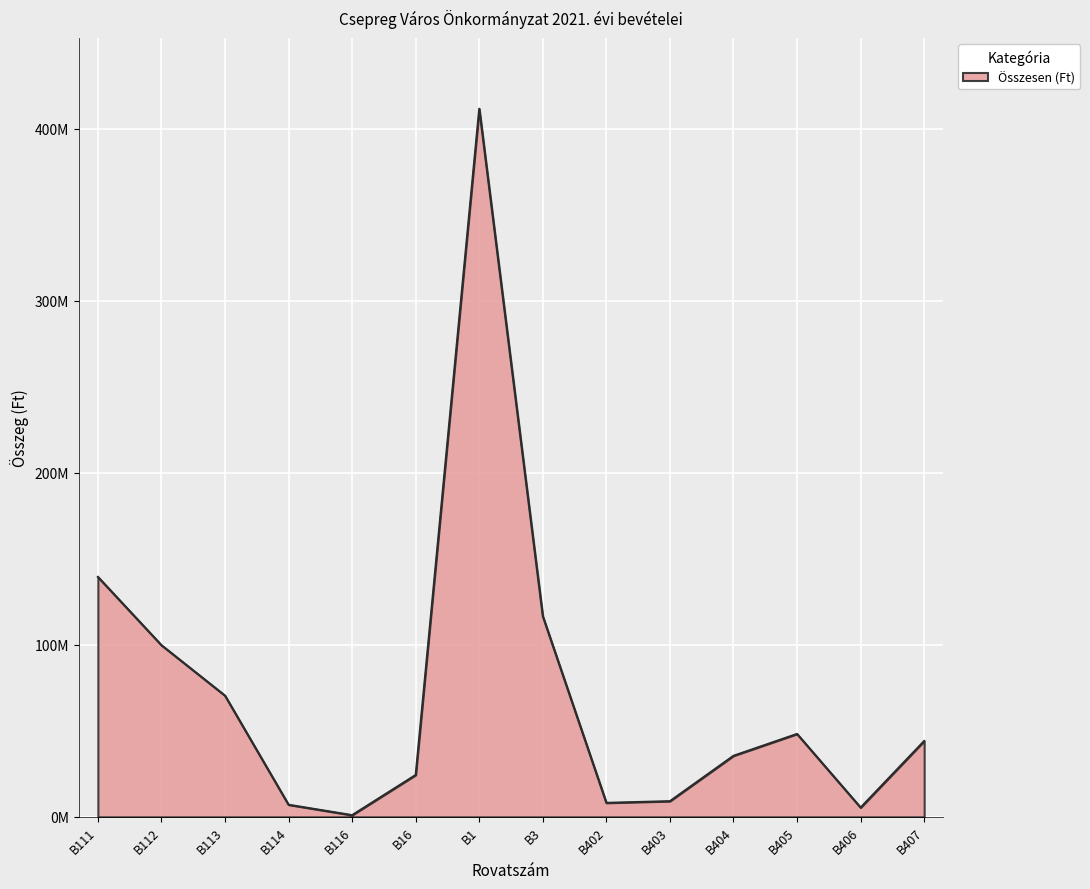

What is the maximum value shown in the chart?

411623654